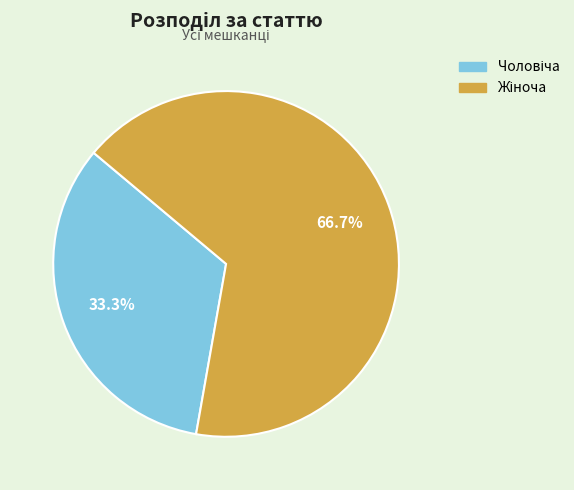

Is there a majority slice in this chart?

Yes